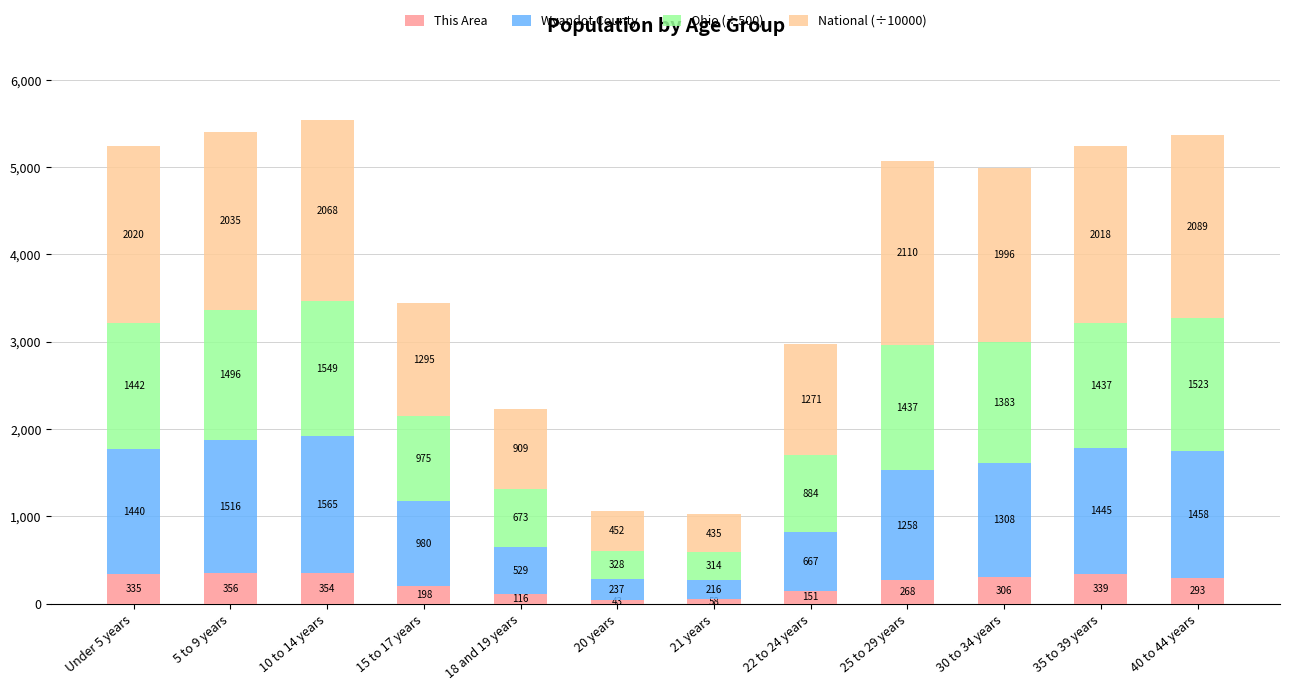

Read the This Area value at 10 to 14 years.

354.0